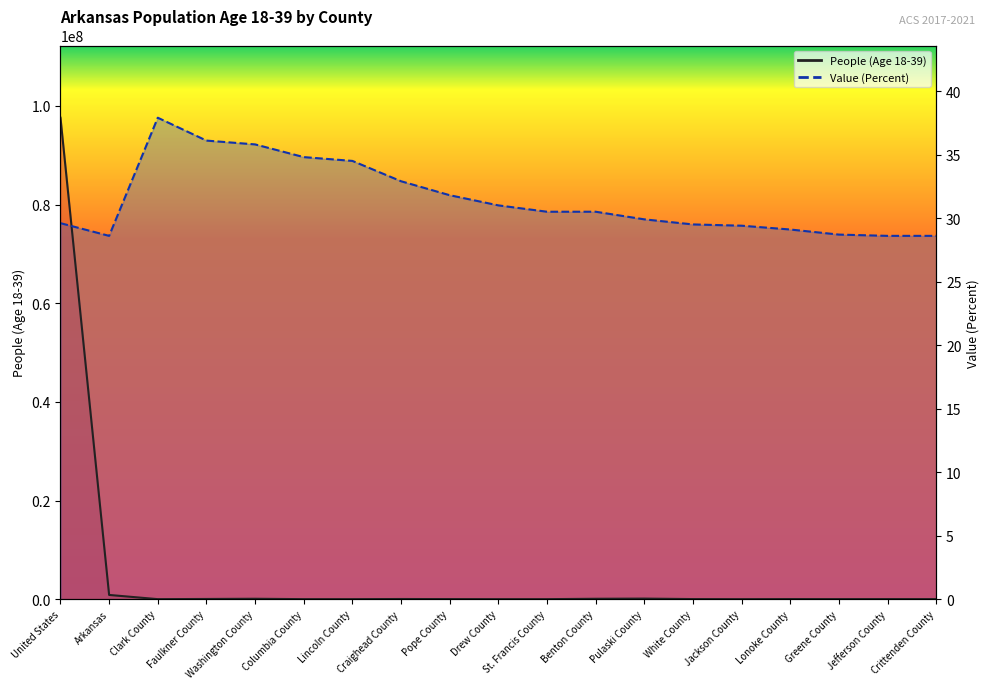

Rank the series at Jefferson County from lowest to highest value.

People (Age 18-39), Value (Percent)